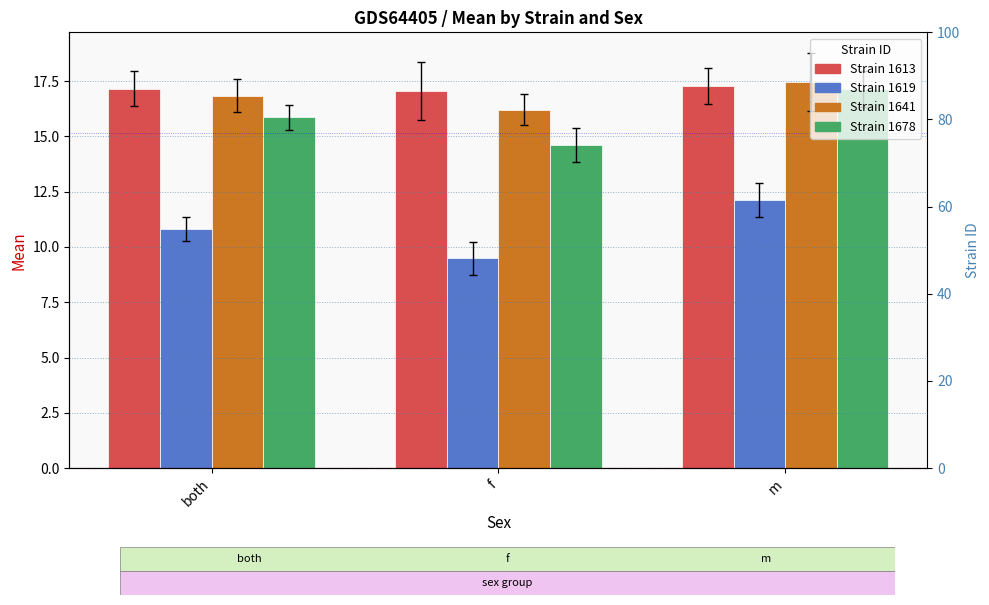

Count the number of categories in the chart.

3